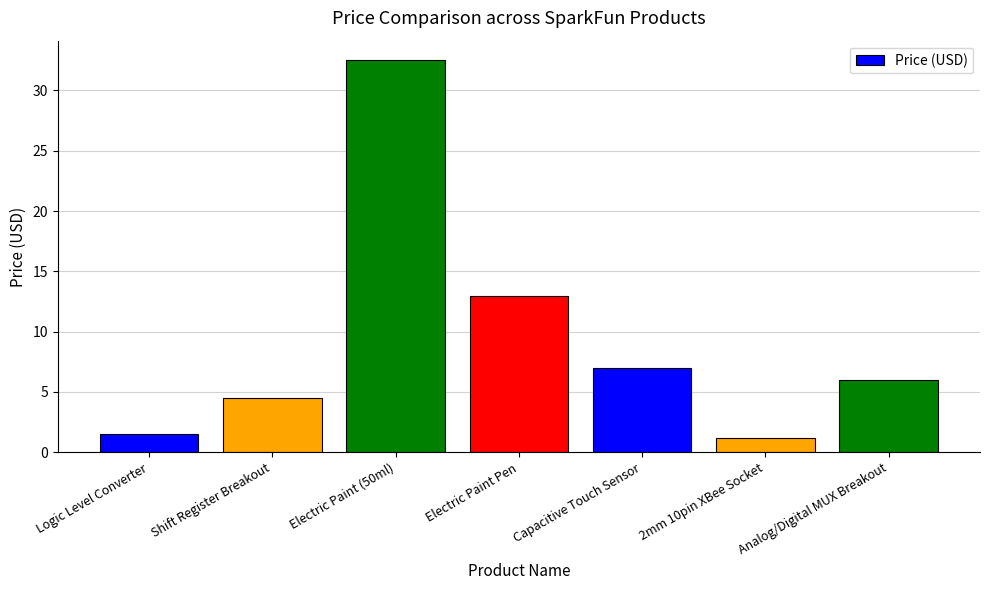

Rank the categories by value from highest to lowest.

Electric Paint (50ml), Electric Paint Pen, Capacitive Touch Sensor, Analog/Digital MUX Breakout, Shift Register Breakout, Logic Level Converter, 2mm 10pin XBee Socket